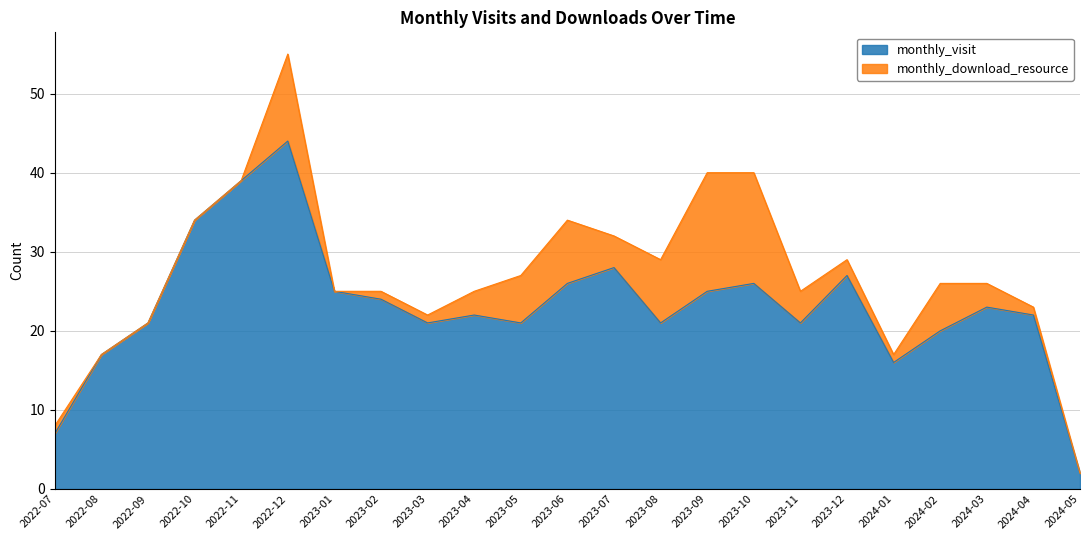

What is the minimum value shown in the chart?

2